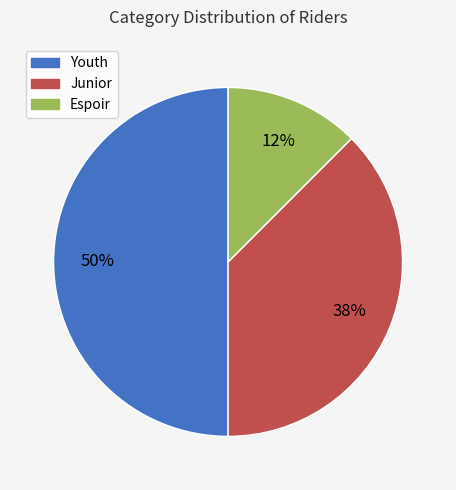

Which category has the biggest portion of the pie?

Youth